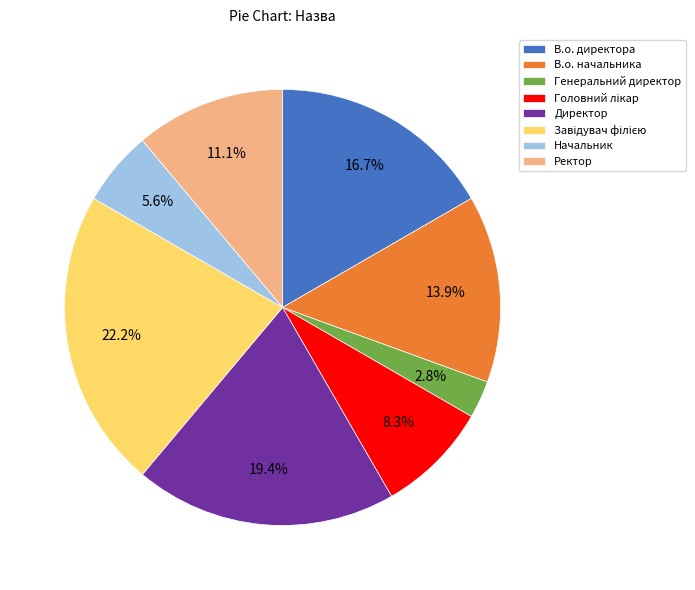

Is it true that Ректор is 11% of the pie?

True